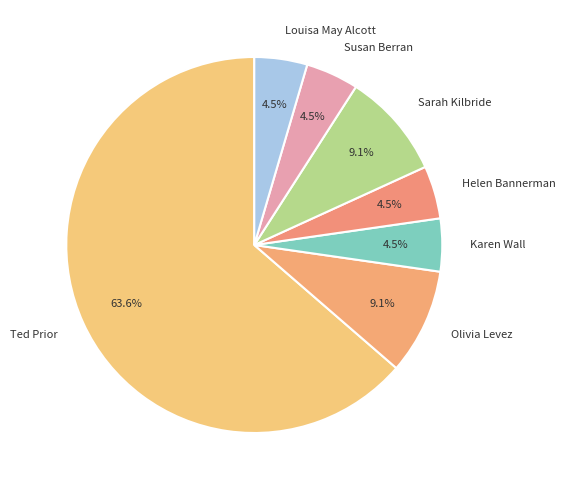

Which category has the biggest portion of the pie?

Ted Prior